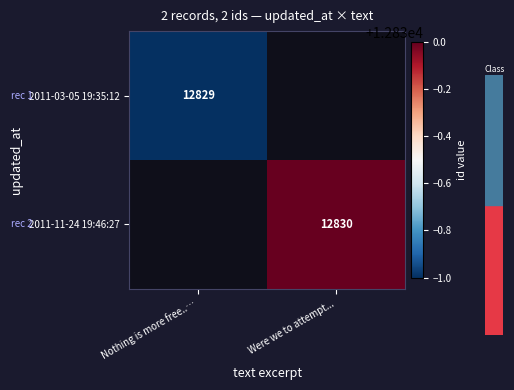

True or false: 2011-03-05 19:35:12 has a value of 12829 at Nothing is more free..….

True